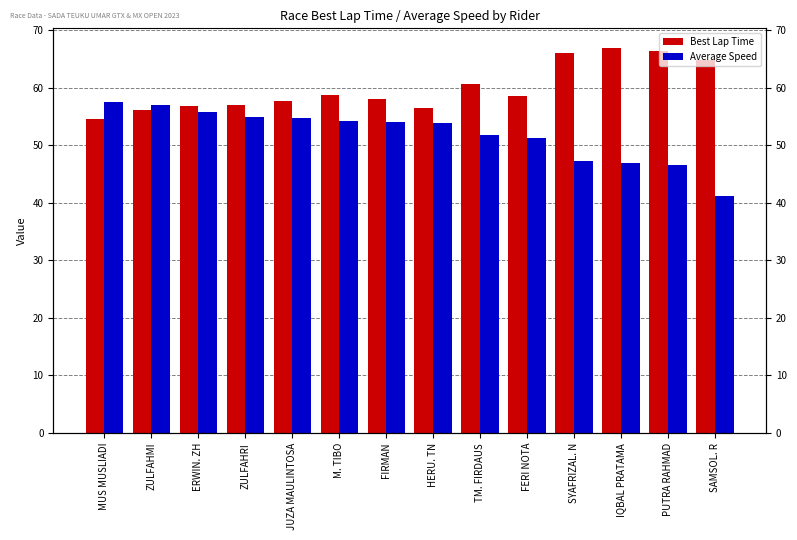

Which series changed the most between FIRMAN and FERI NOTA?

Average Speed